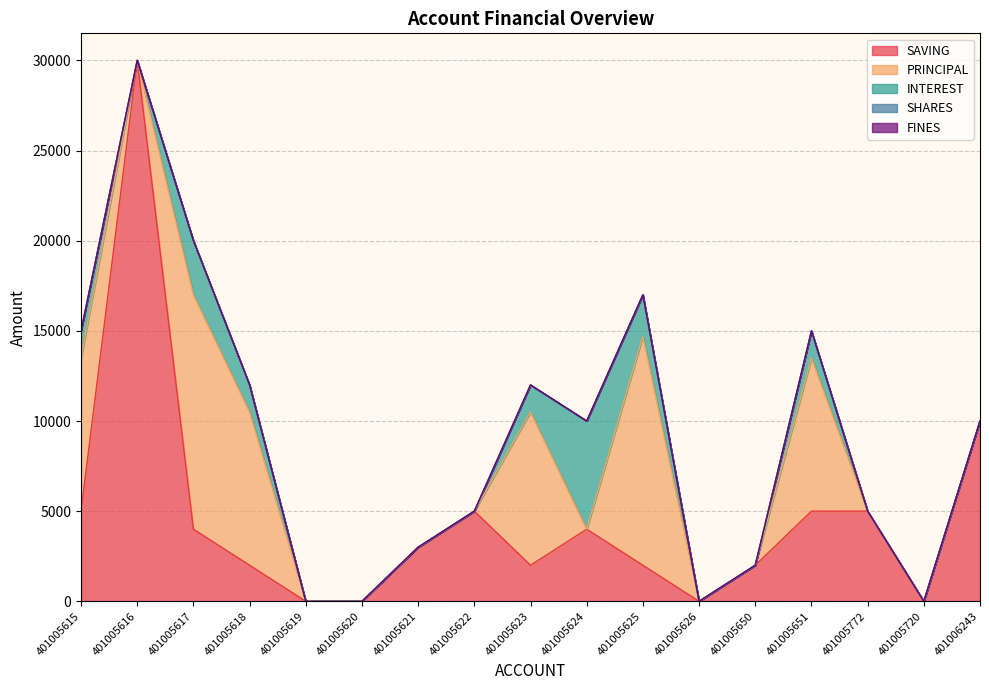

Where is SAVING nearest to the value 15000?

401006243